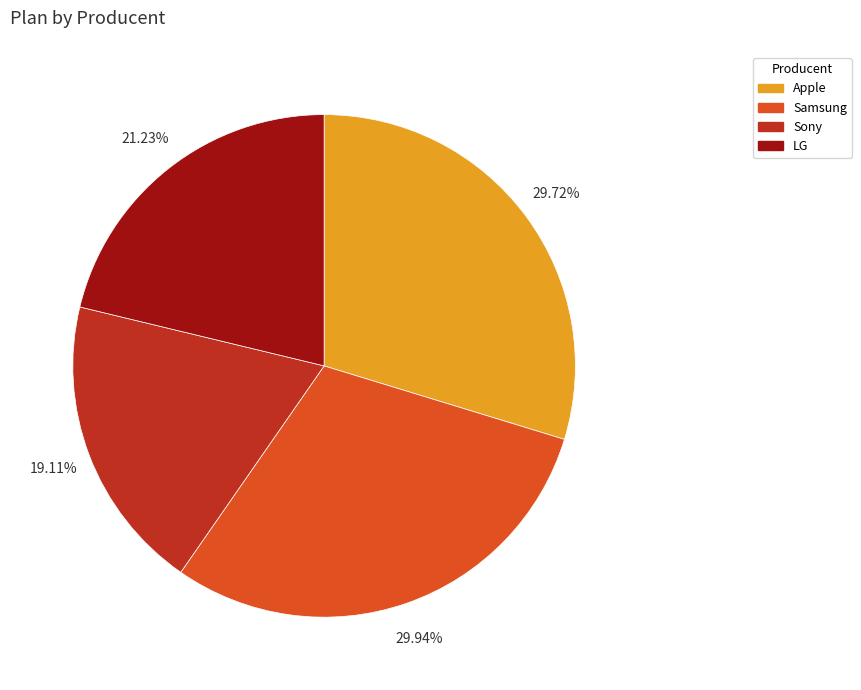

The LG slice represents 21% of the pie. True or false?

True